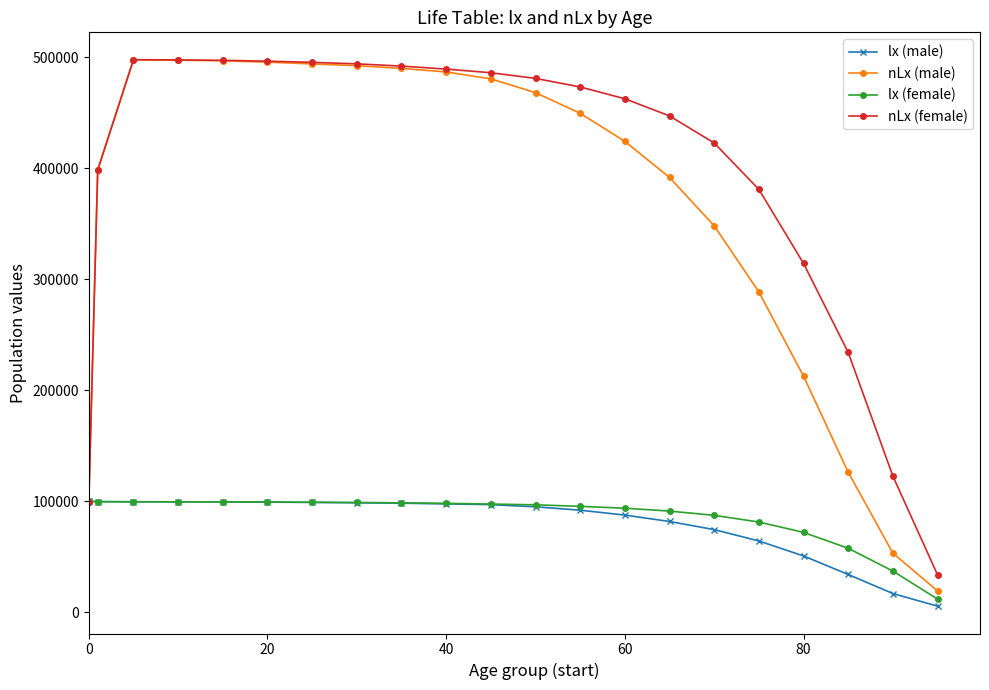

How many data points in lx (female) are less than 97550?

10